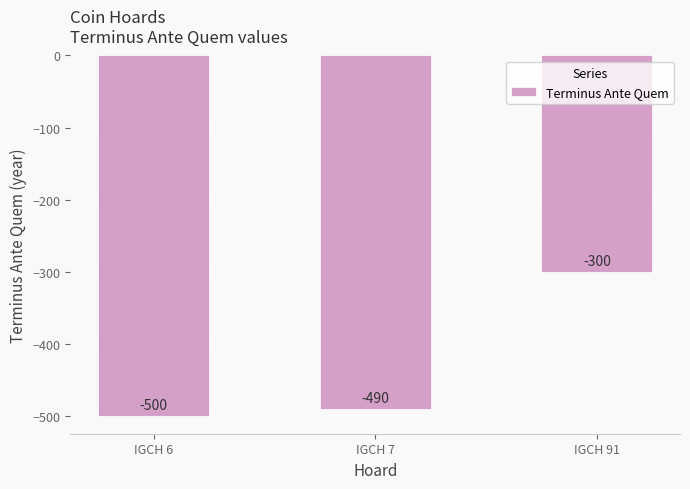

Reading right to left, list all the values displayed in this chart.

-300	-490	-500